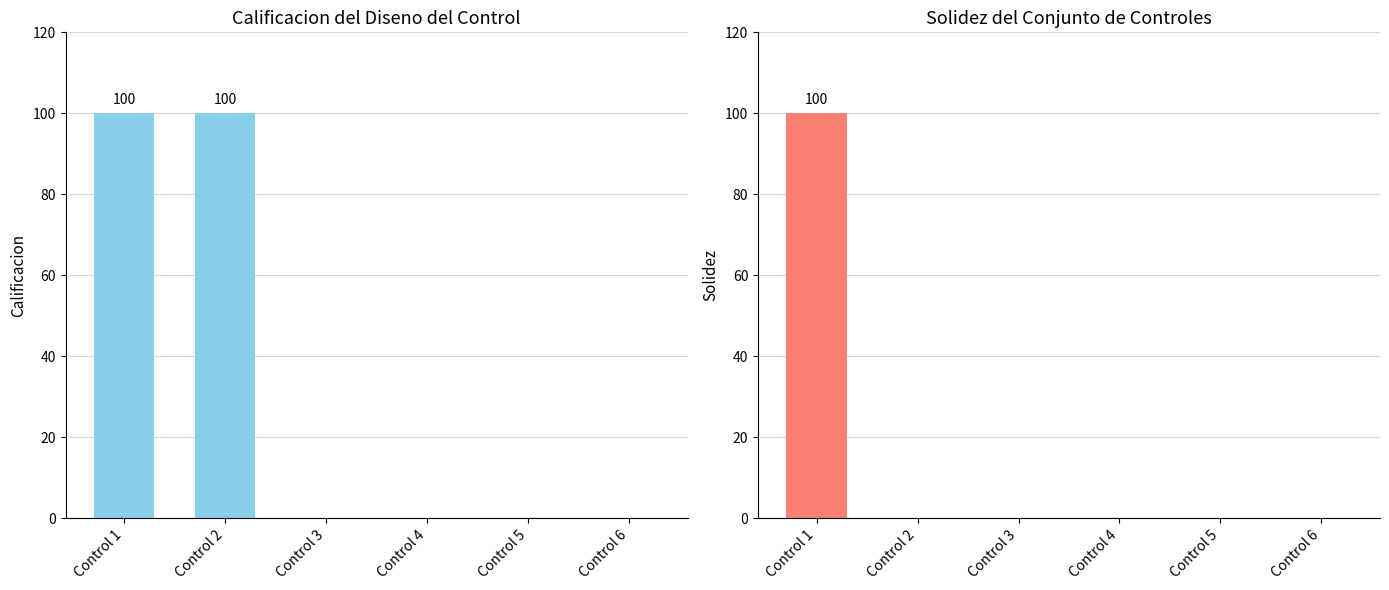

How many Calificacion Diseno Control values are between 0 and 100?

6